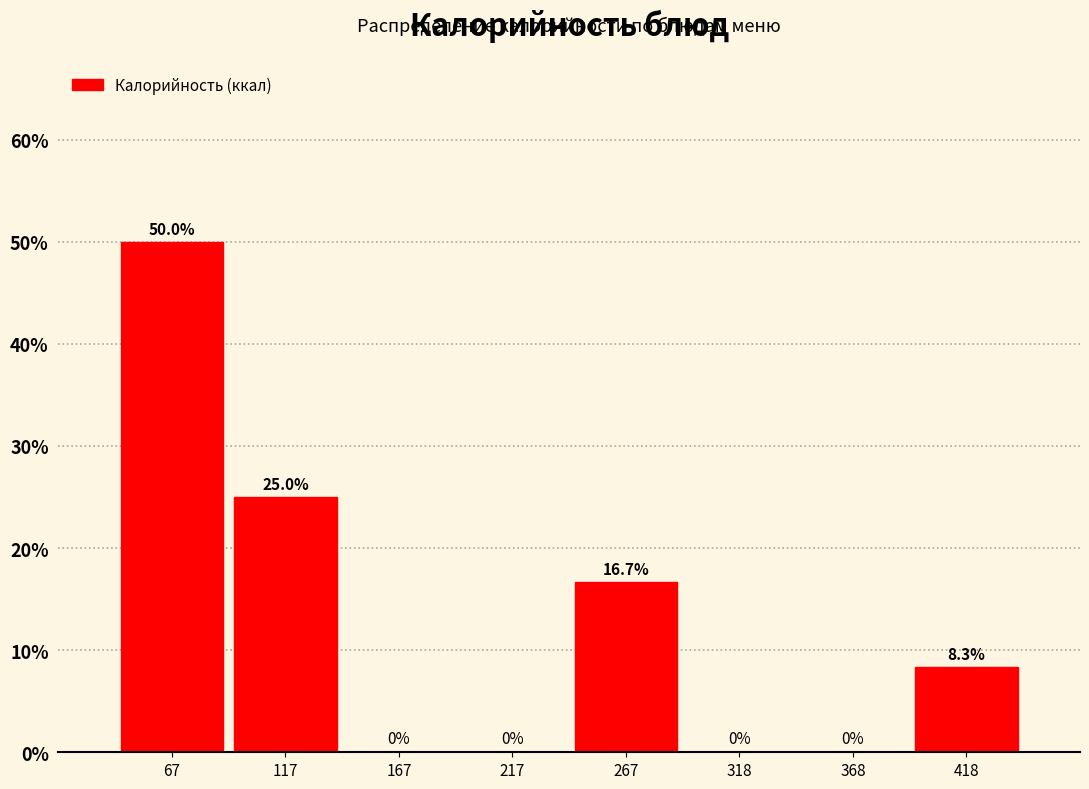

How tall is the bar that spans 40 to 90 on the x-axis? The bar edges are not printed on the chart, so give them approximately, as read against the axis.

50.0